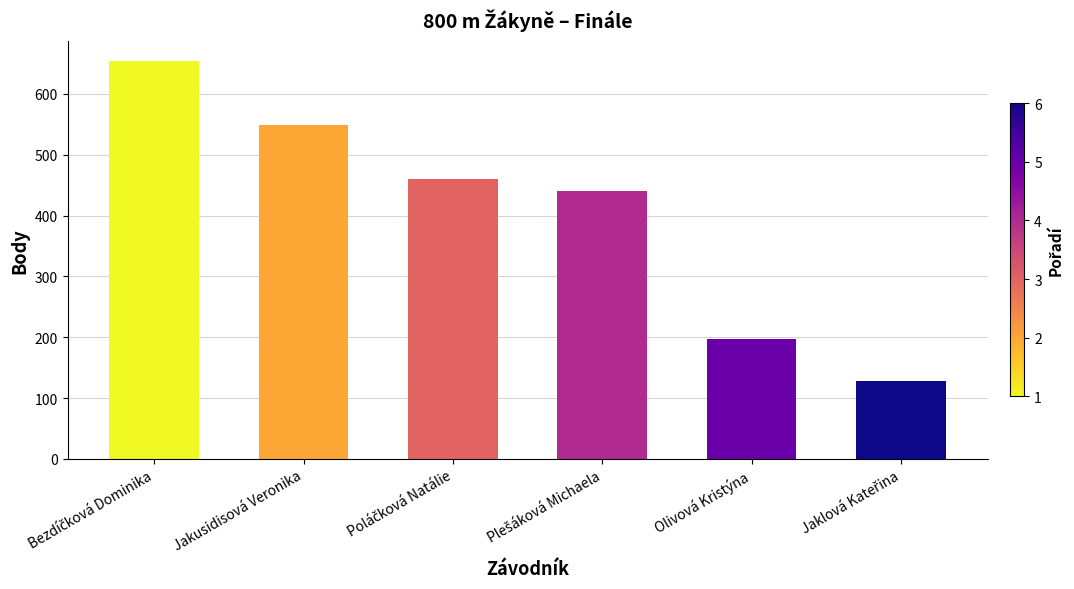

Count the values in the range 197 to 549.

4